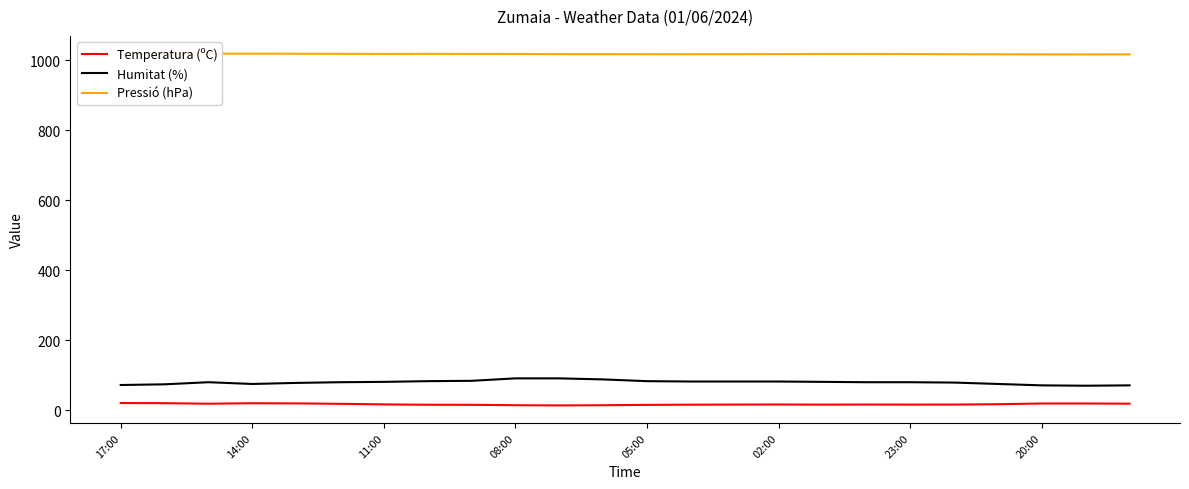

How many interior local peaks does the Temperatura (ºC) series have?

3